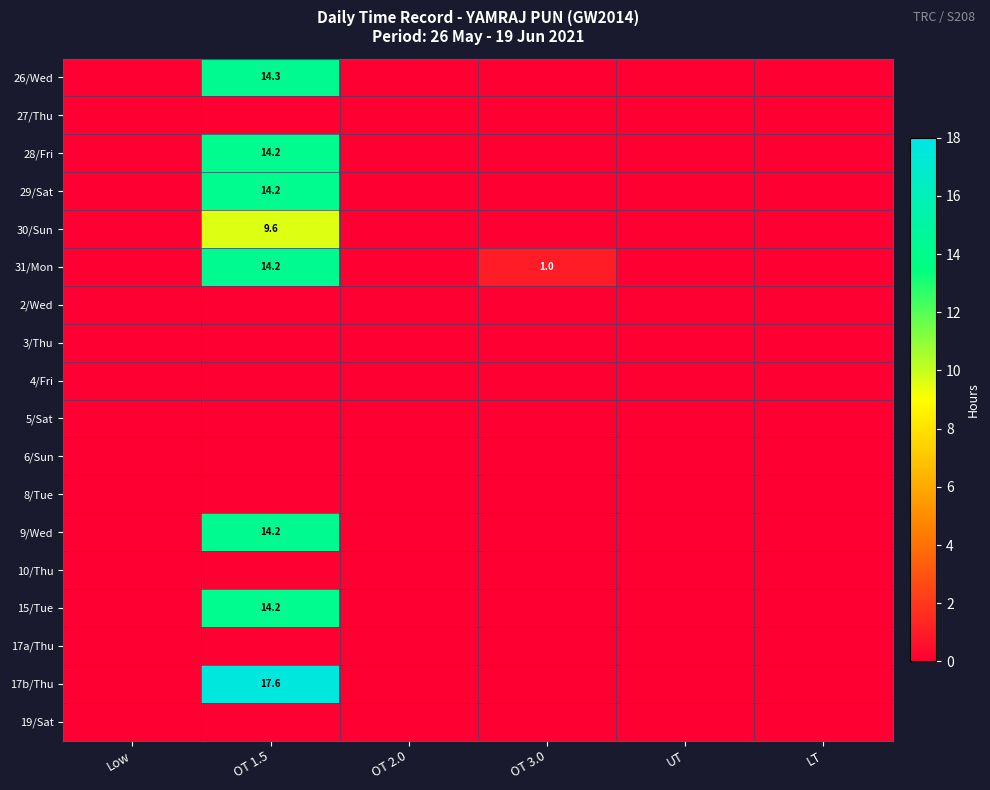

Rank the series at OT 3.0 from highest to lowest value.

31/Mon, 26/Wed, 27/Thu, 28/Fri, 29/Sat, 30/Sun, 2/Wed, 3/Thu, 4/Fri, 5/Sat, 6/Sun, 8/Tue, 9/Wed, 10/Thu, 15/Tue, 17a/Thu, 17b/Thu, 19/Sat